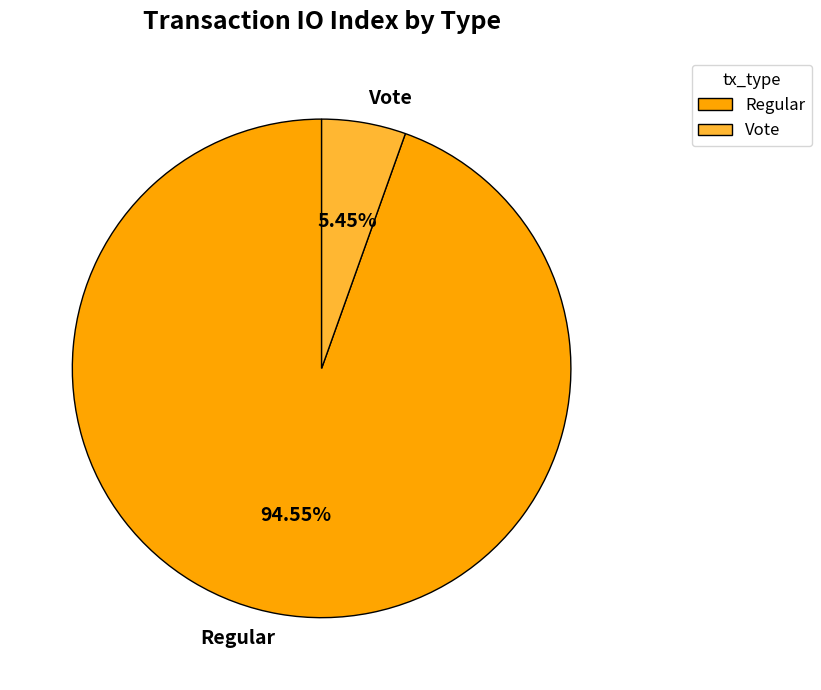

Which has a higher value, Regular or Vote?

Regular